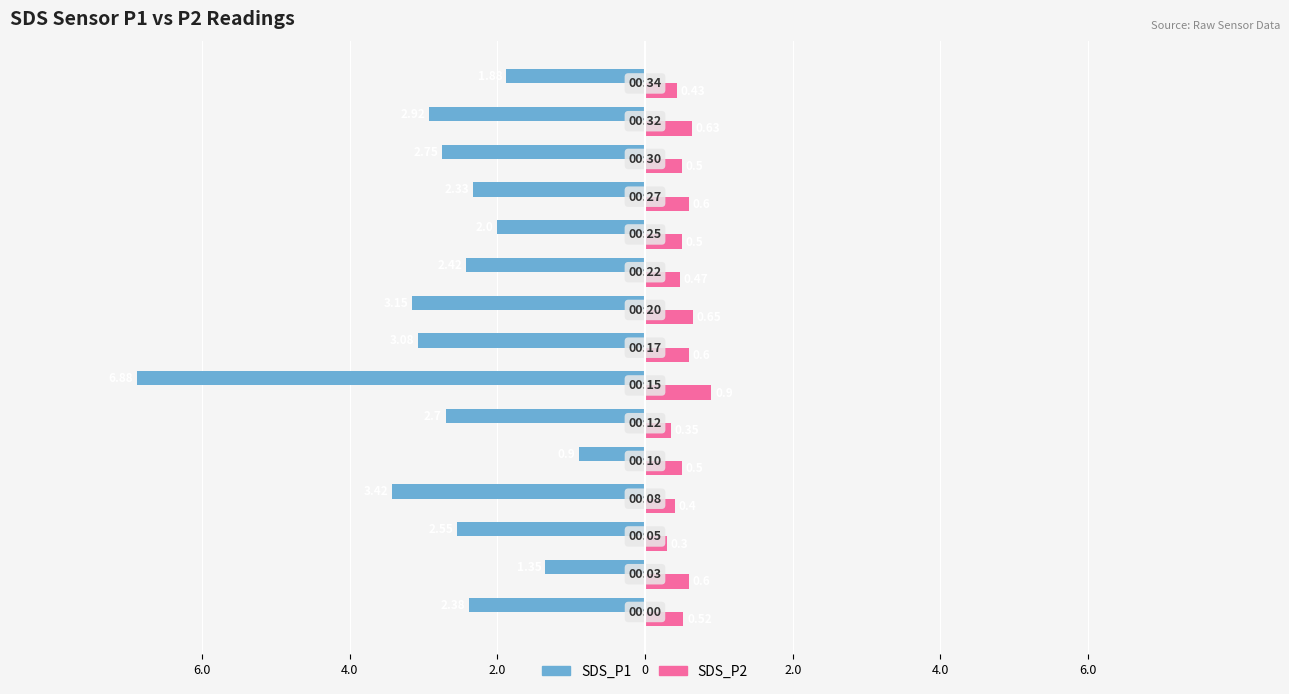

What is the lowest value of the SDS_P2 series?

0.3